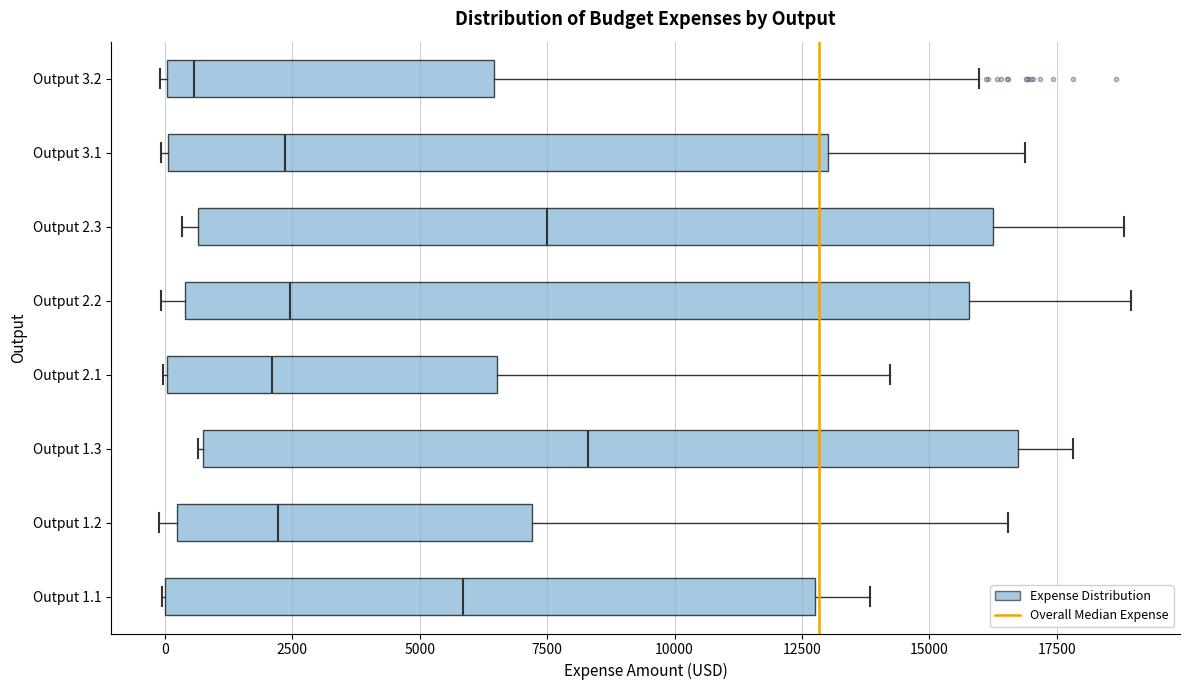

Reading bottom to top, transcribe this box plot: for each box, give where its median line is, the range the box spans, and where its two whiskers end, as read against the x-axis. The values are not printed on the chart, so give them approximately, as read against the axis.

Output 1.1: median 6000, box 0 to 13000, whiskers 0 to 14000
Output 1.2: median 2000, box 0 to 7000, whiskers 0 (just left of the box's left edge) to 16500
Output 1.3: median 8500, box 500 to 16500, whiskers 500 to 18000
Output 2.1: median 2000, box 0 to 6500, whiskers 0 to 14000
Output 2.2: median 2500, box 500 to 16000, whiskers 0 to 19000
Output 2.3: median 7500, box 500 to 16000, whiskers 500 (just left of the box's left edge) to 19000
Output 3.1: median 2500, box 0 to 13000, whiskers 0 to 17000
Output 3.2: median 500, box 0 to 6500, whiskers 0 to 16000